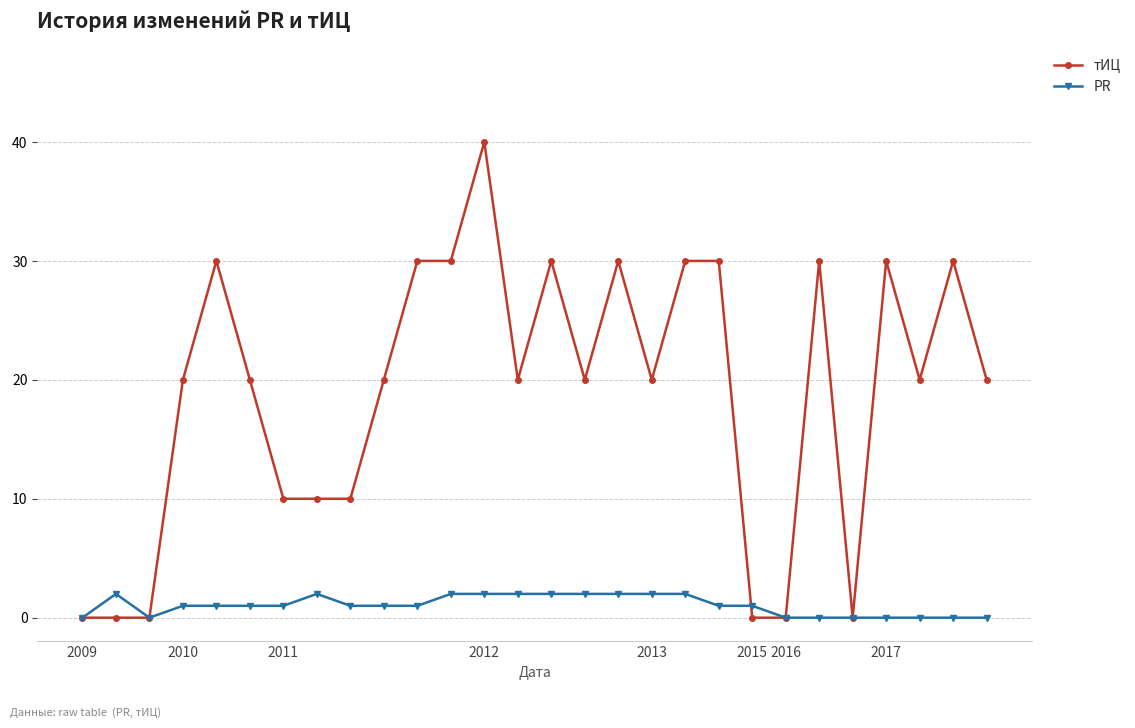

What is the value of the тИЦ point at the 27th from the left?

30